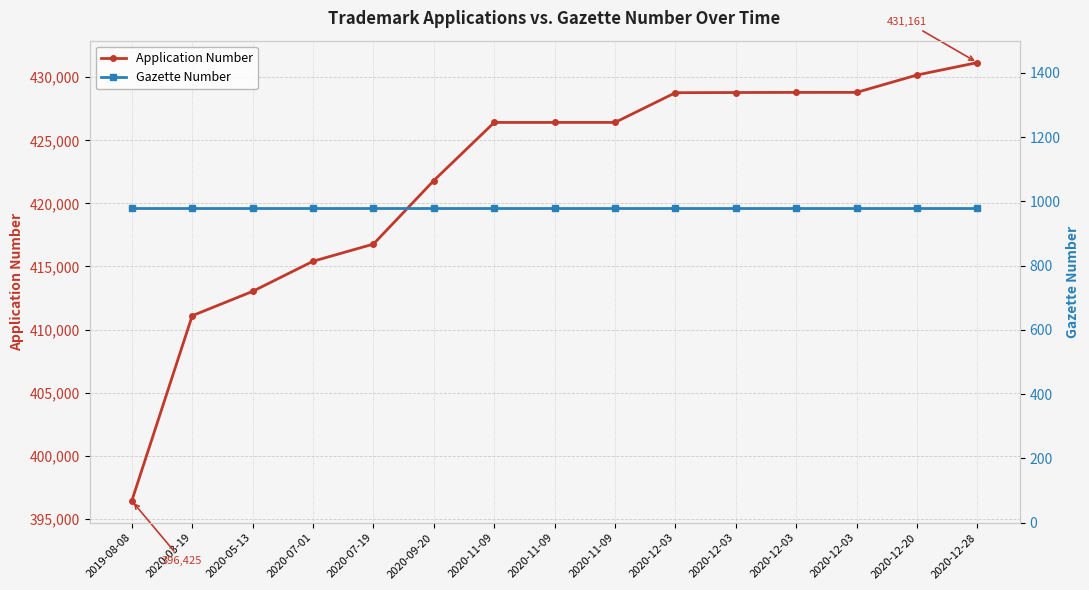

Which label corresponds to the largest value in the chart?

2020-12-28